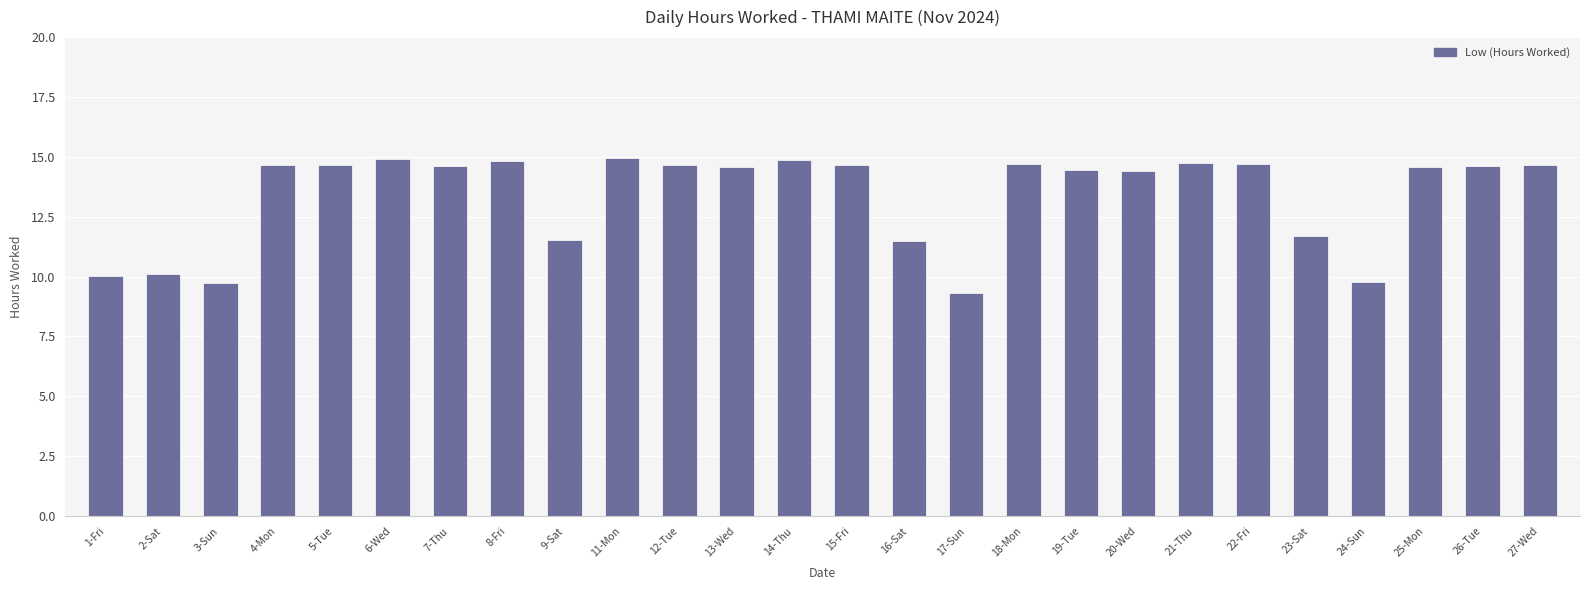

What is the sum of the values at 22-Fri and 27-Wed?

29.3